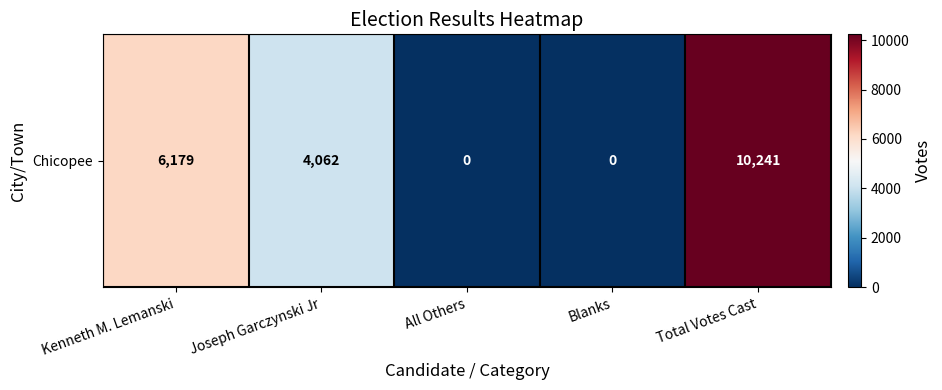

Count the values in the range 0 to 6179.

4